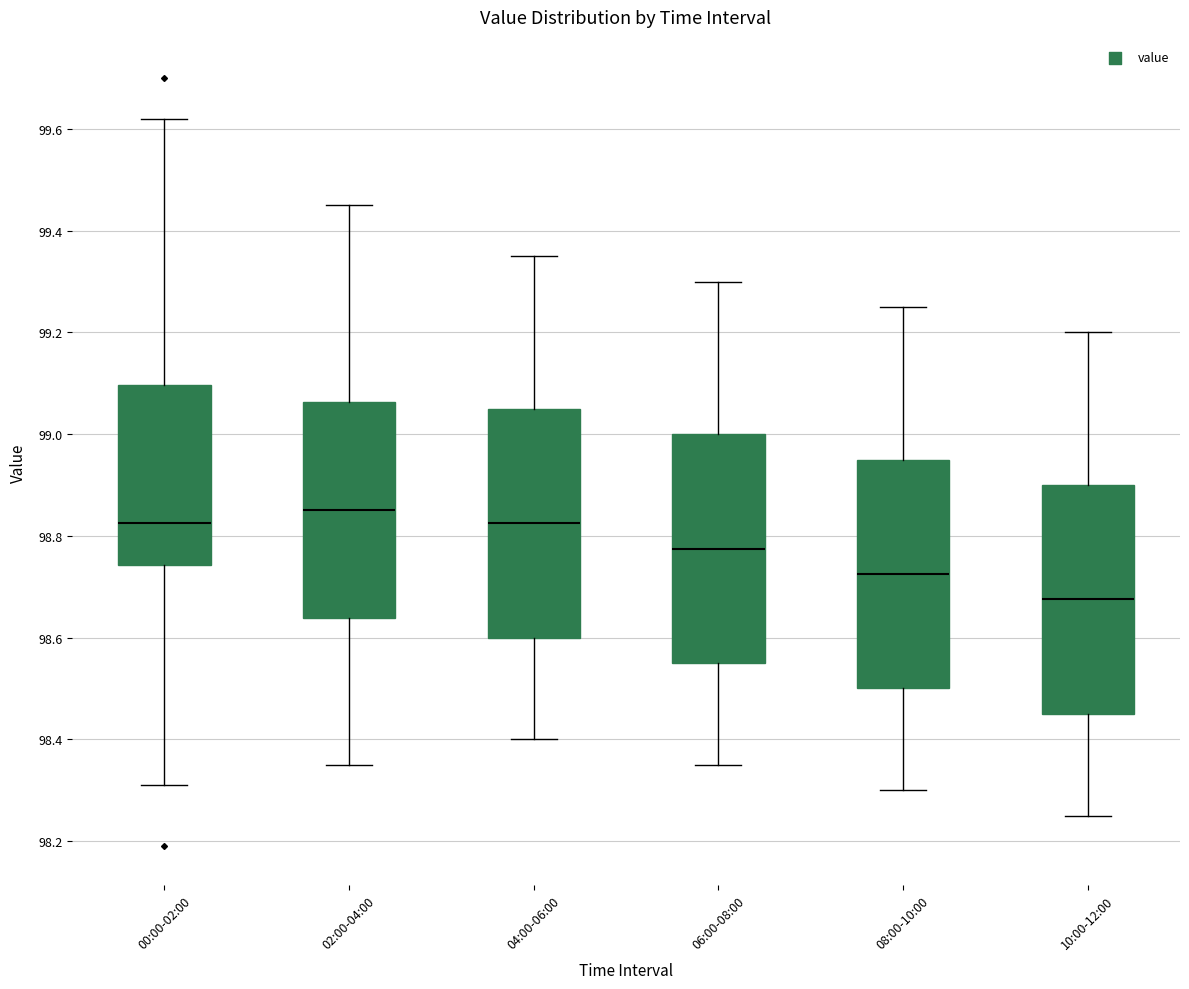

Which box has the lowest median line?

10:00-12:00